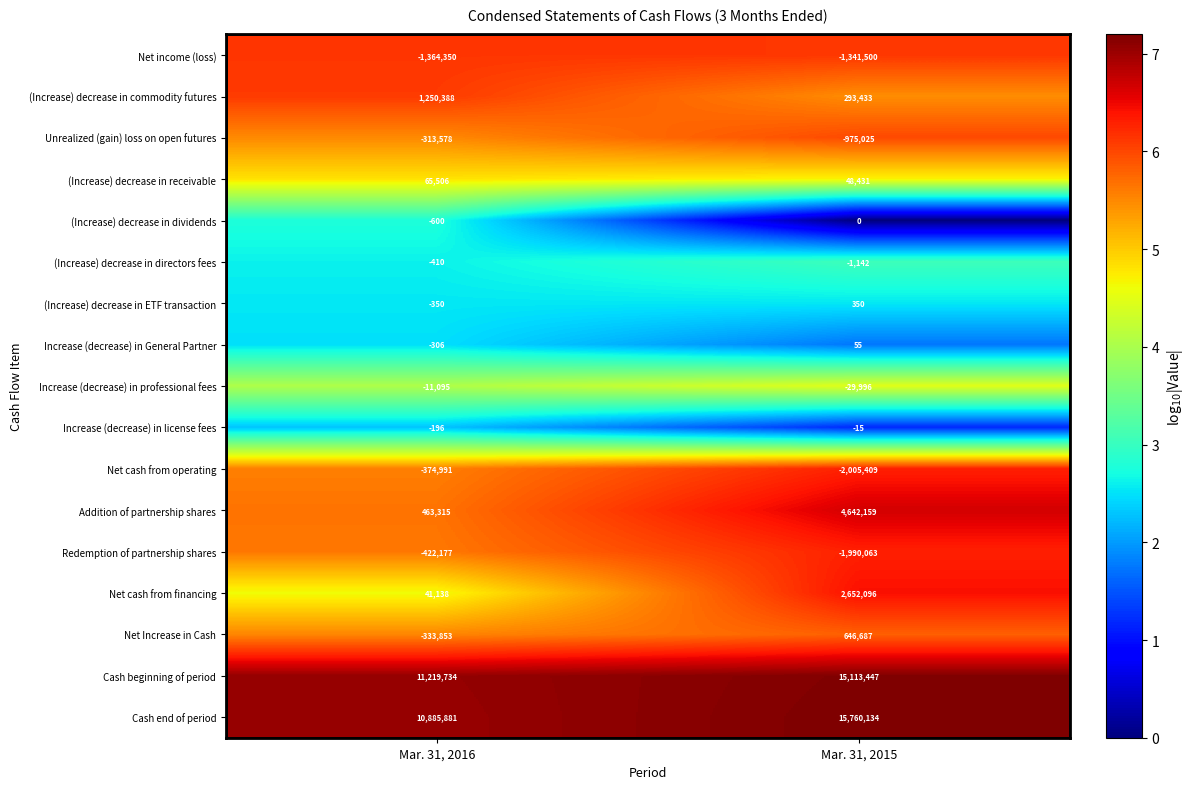

At which category does the chart reach its minimum across all series?

Mar. 31, 2015